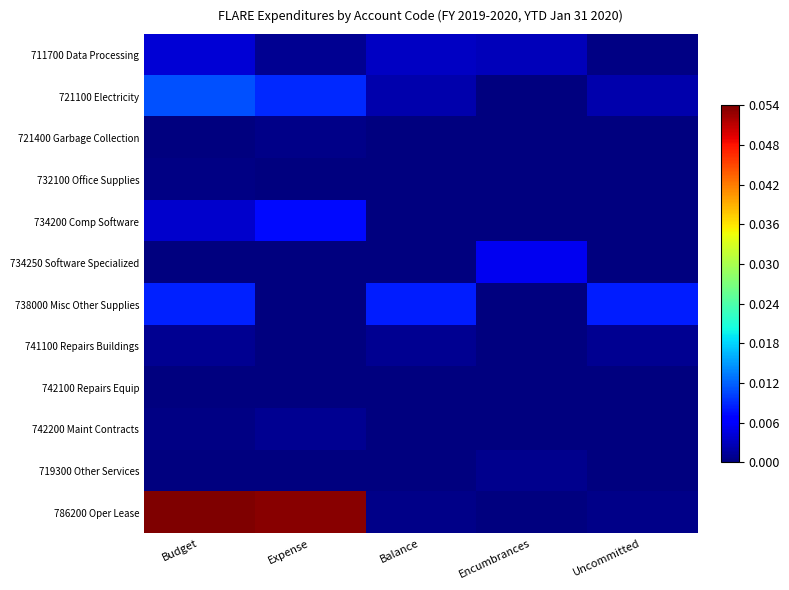

Reading left to right, extract all data points from this chart.

711700 Data Processing: Budget=23396	Expense=5490	Balance=17906	Encumbrances=16410	Uncommitted=1496
721100 Electricity: Budget=62957	Expense=50124	Balance=12833	Encumbrances=0	Uncommitted=12833
721400 Garbage Collection: Budget=607	Expense=2719	Balance=-2112	Encumbrances=0	Uncommitted=-2112
732100 Office Supplies: Budget=1236	Expense=1053	Balance=183	Encumbrances=0	Uncommitted=183
734200 Comp Software: Budget=20400	Expense=40800	Balance=-20400	Encumbrances=0	Uncommitted=-20400
734250 Software Specialized: Budget=0	Expense=0	Balance=0	Encumbrances=29900	Uncommitted=-29900
738000 Misc Other Supplies: Budget=47918	Expense=530	Balance=47388	Encumbrances=0	Uncommitted=47388
741100 Repairs Buildings: Budget=5688	Expense=0	Balance=5688	Encumbrances=0	Uncommitted=5688
742100 Repairs Equip: Budget=0	Expense=421	Balance=-421	Encumbrances=0	Uncommitted=-421
742200 Maint Contracts: Budget=2270	Expense=4856	Balance=-2586	Encumbrances=8	Uncommitted=-2594
719300 Other Services: Budget=0	Expense=430	Balance=-430	Encumbrances=3970	Uncommitted=-4400
786200 Oper Lease: Budget=305400	Expense=302657	Balance=2743	Encumbrances=0	Uncommitted=2743